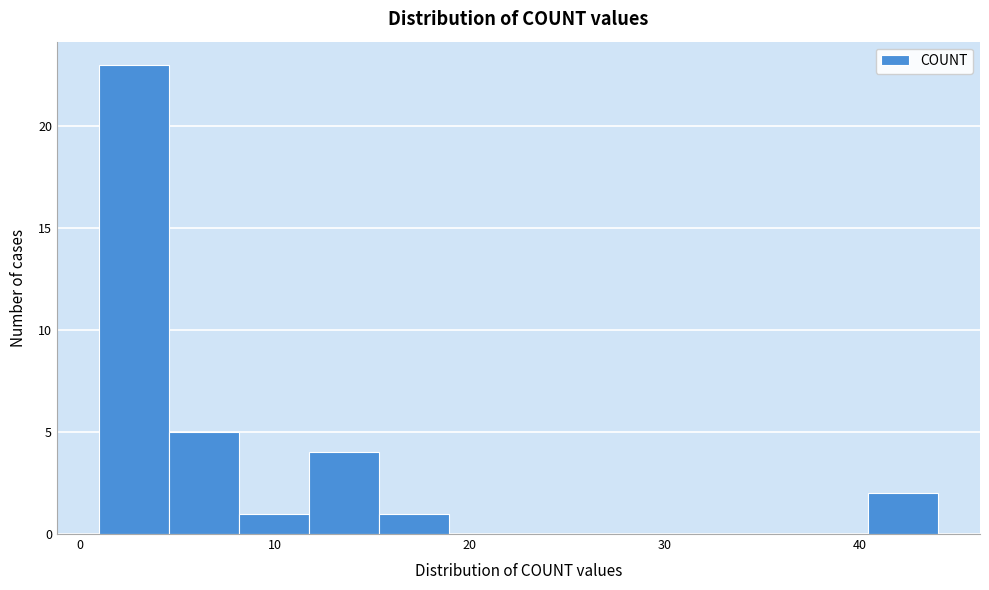

Read against the x-axis, roughly where is the centre of the tallest bar?

3